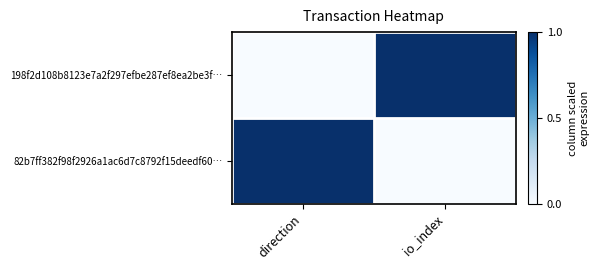

At io_index, list the series in order from smallest to largest.

82b7ff382f98f2926a1ac6d7c8792f15deedf60…, 198f2d108b8123e7a2f297efbe287ef8ea2be3f…